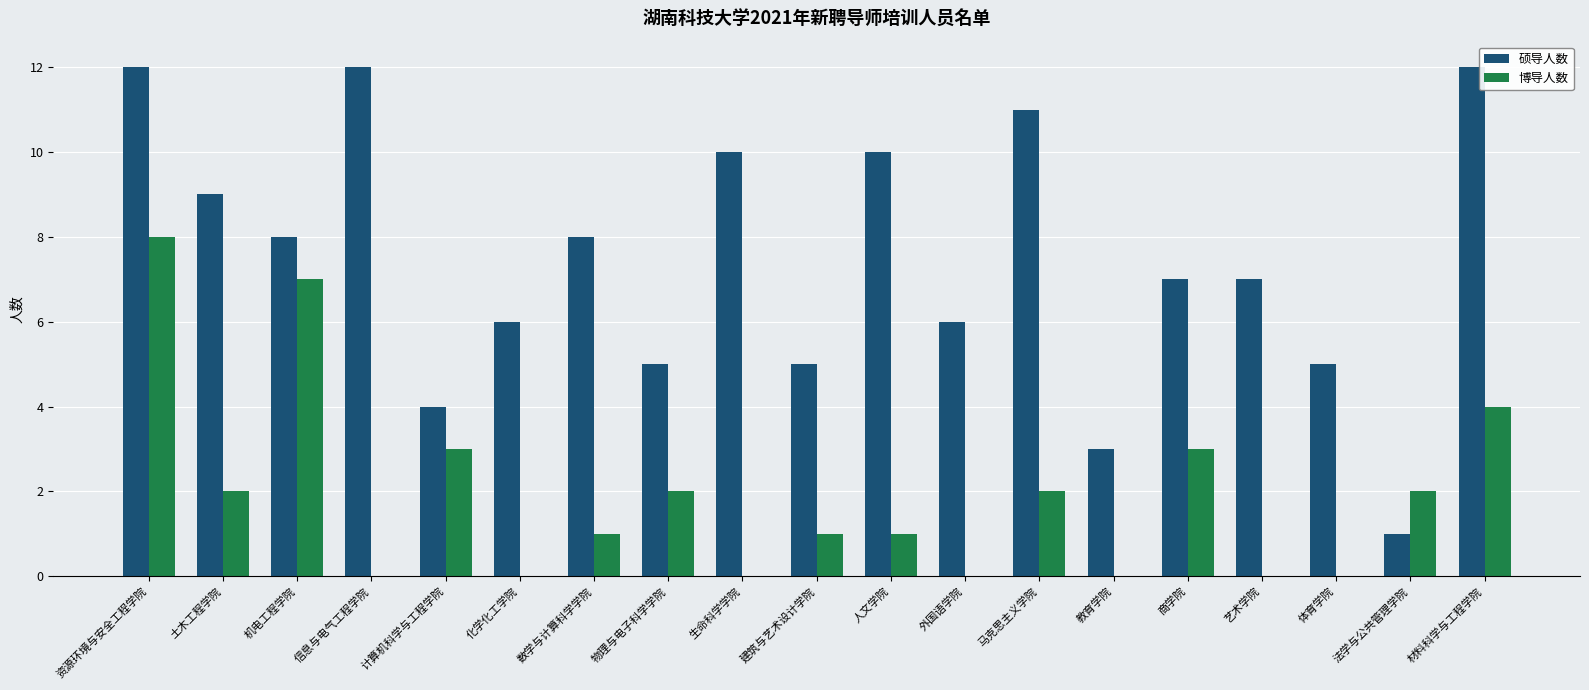

Which category has the highest value in the 博导人数 series?

资源环境与安全工程学院